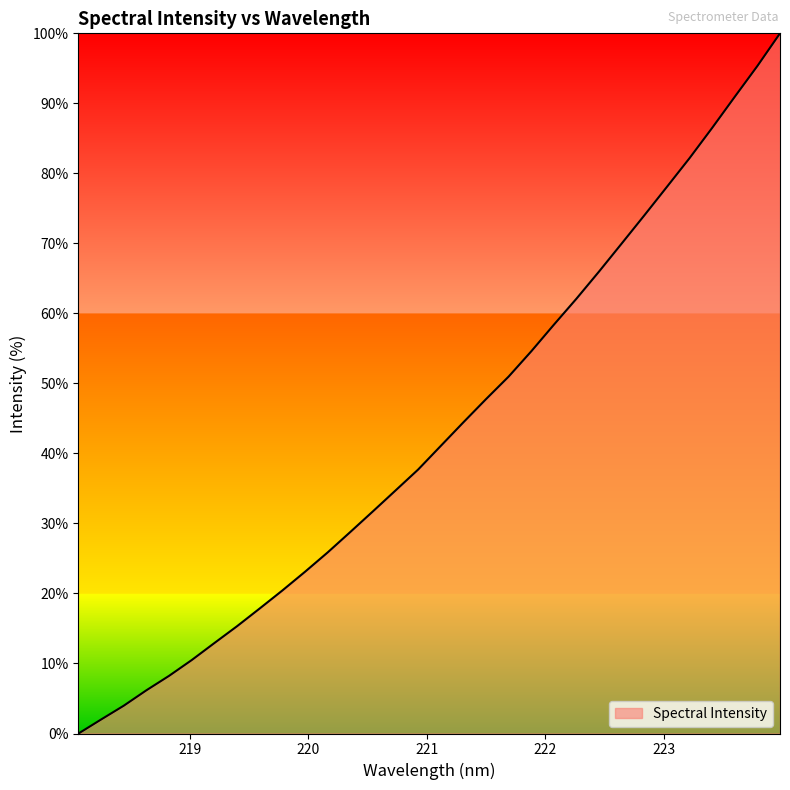

What is the maximum value shown in the chart?

100.0